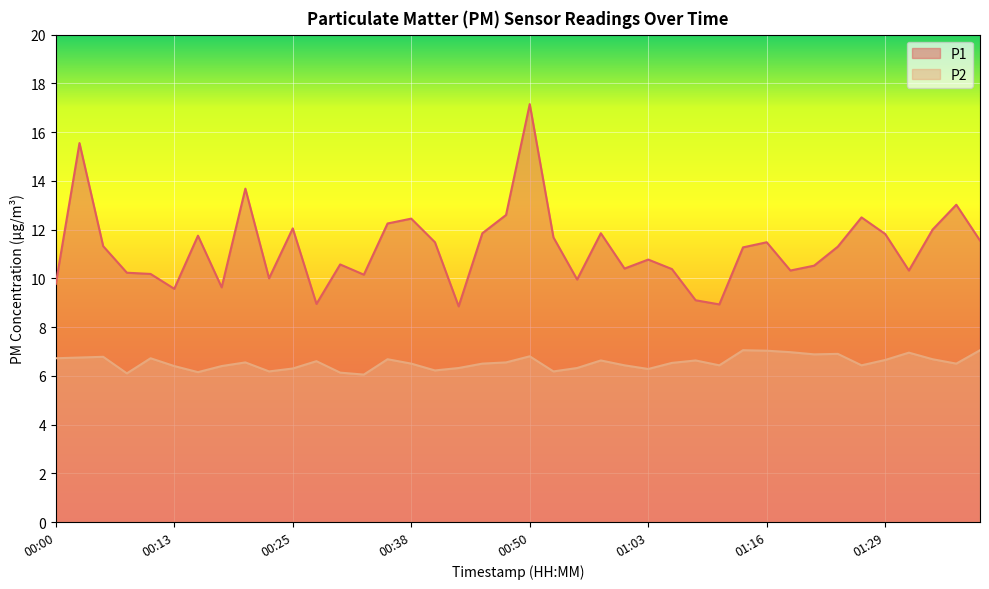

Does the chart display data point markers on the line(s)?

No